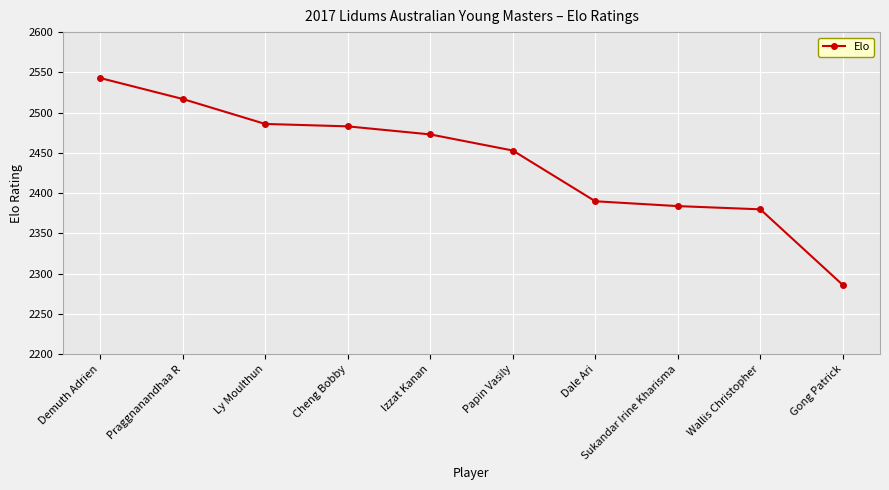

Reading right to left, what are all the values shown in this chart?

Gong Patrick=2286	Wallis Christopher=2380	Sukandar Irine Kharisma=2384	Dale Ari=2390	Papin Vasily=2453	Izzat Kanan=2473	Cheng Bobby=2483	Ly Moulthun=2486	Praggnanandhaa R=2517	Demuth Adrien=2543